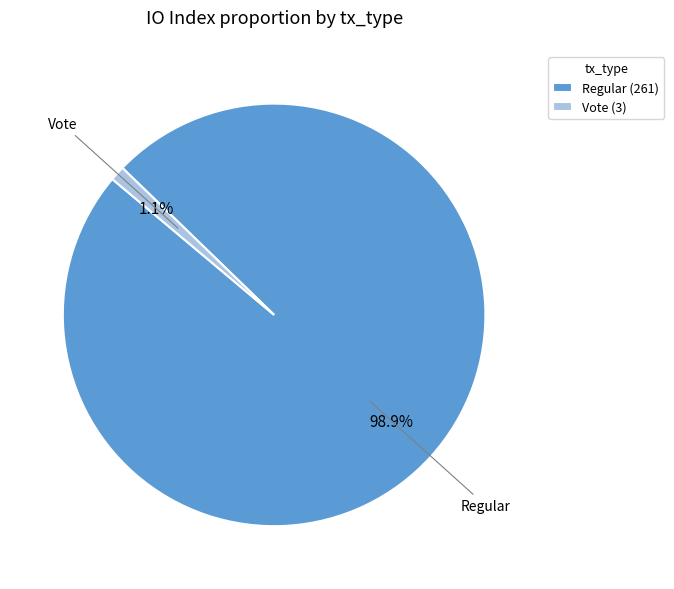

What percentage is the Regular (261) slice, to the nearest percent?

99%